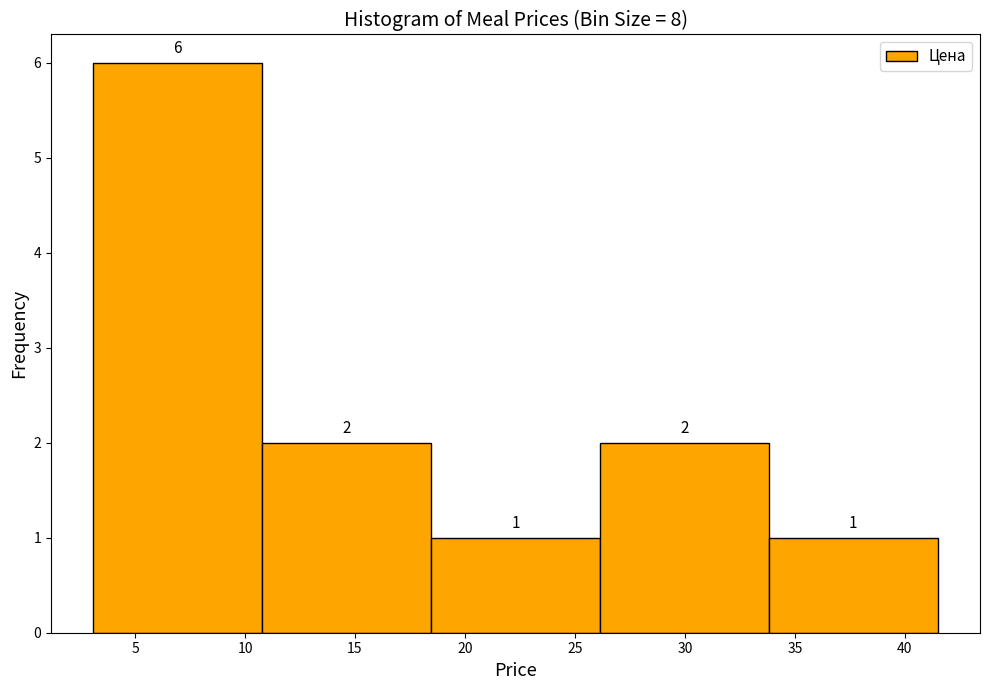

How tall is the bar that spans 18.5 to 26.0 on the x-axis? The bar edges are not printed on the chart, so give them approximately, as read against the axis.

1